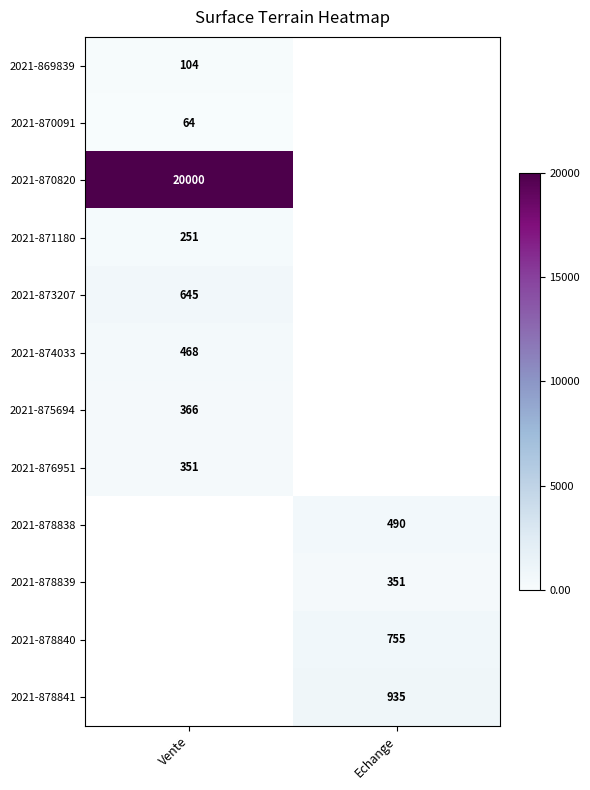

Is it true that 2021-870820 equals 12770 at Vente?

False